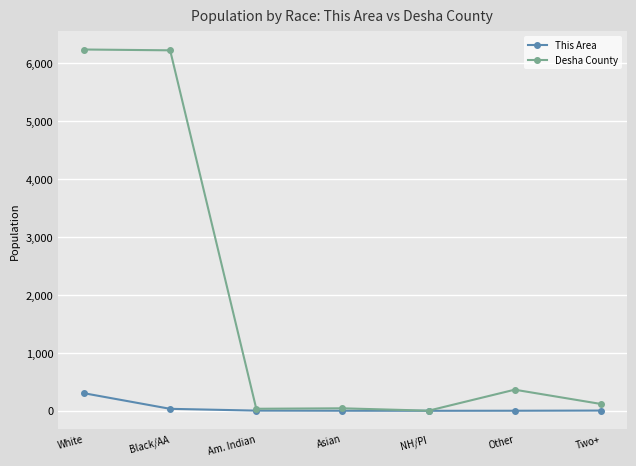

What is the difference between the second highest and minimum values in the This Area series?

34